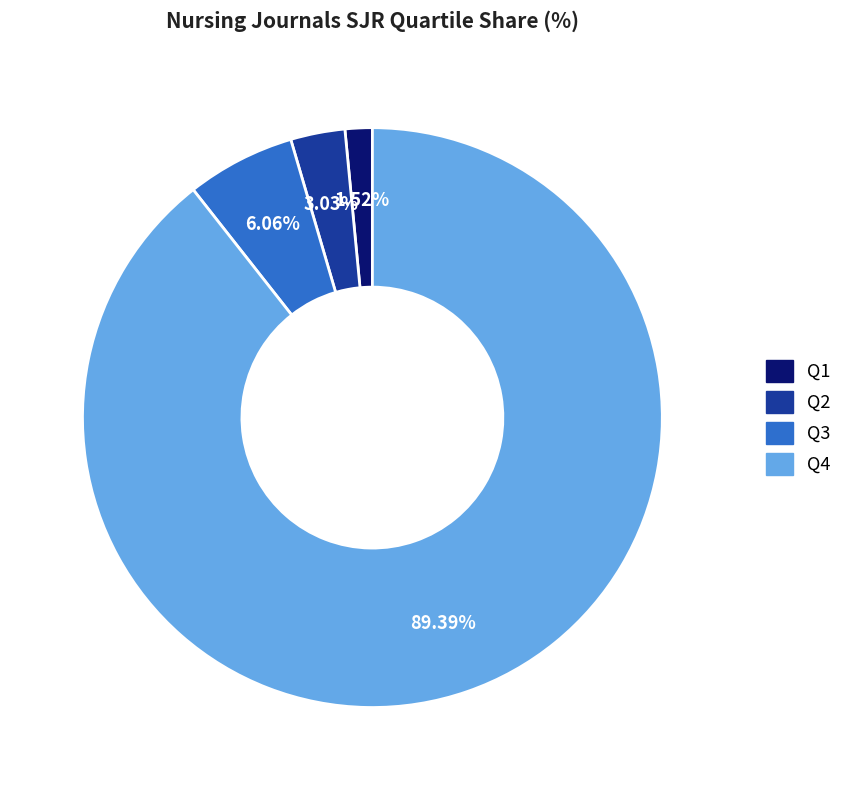

To the nearest percent, what is the difference between the Q4 and Q1 slice percentages?

88%